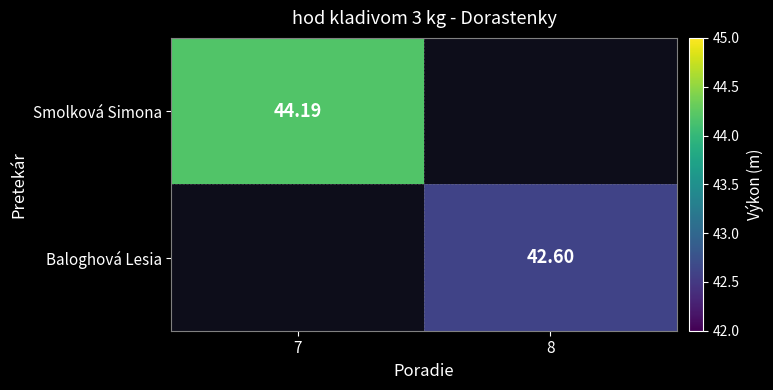

Rank the categories by Smolková Simona value from highest to lowest.

7, 8